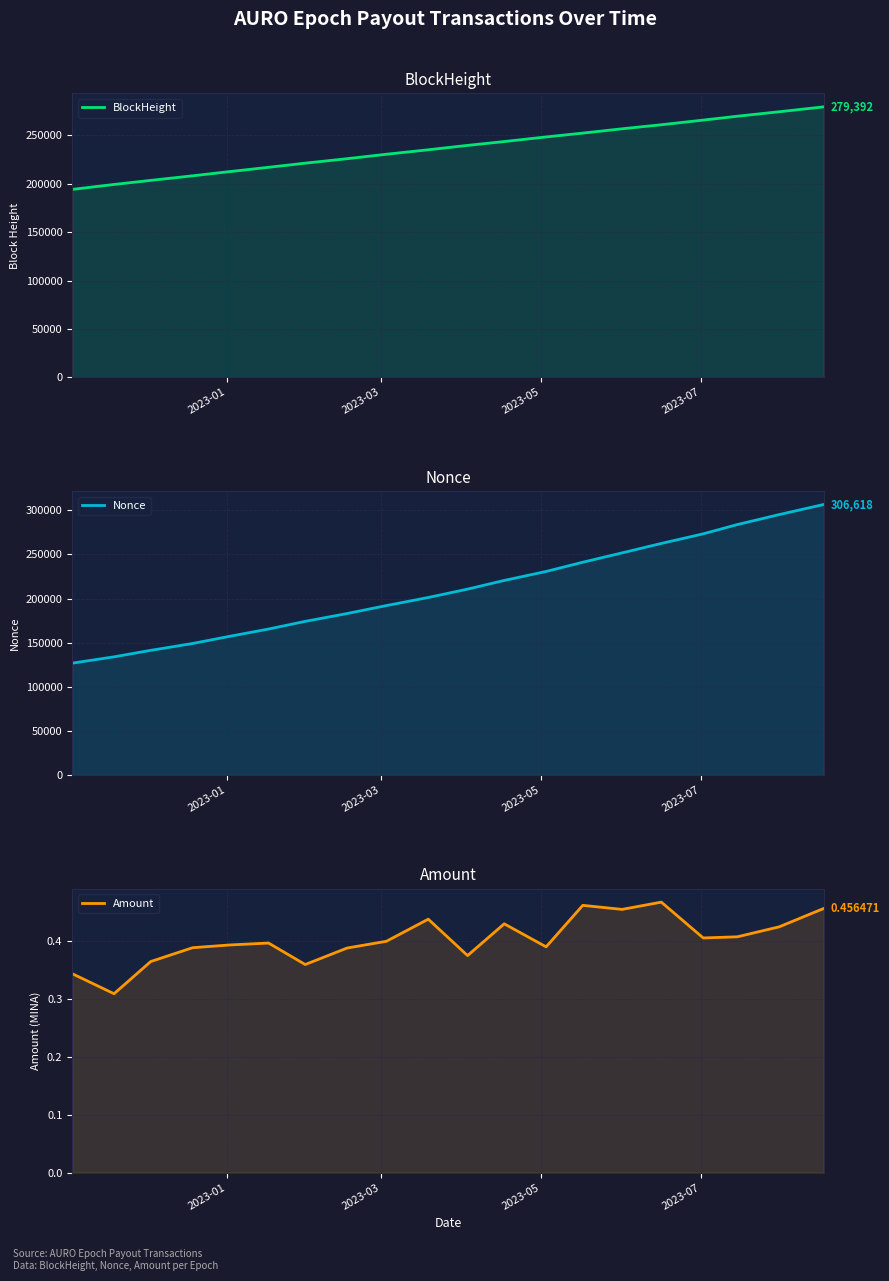

True or false: Nonce has a value of 183274.2 at 2023-01.

False